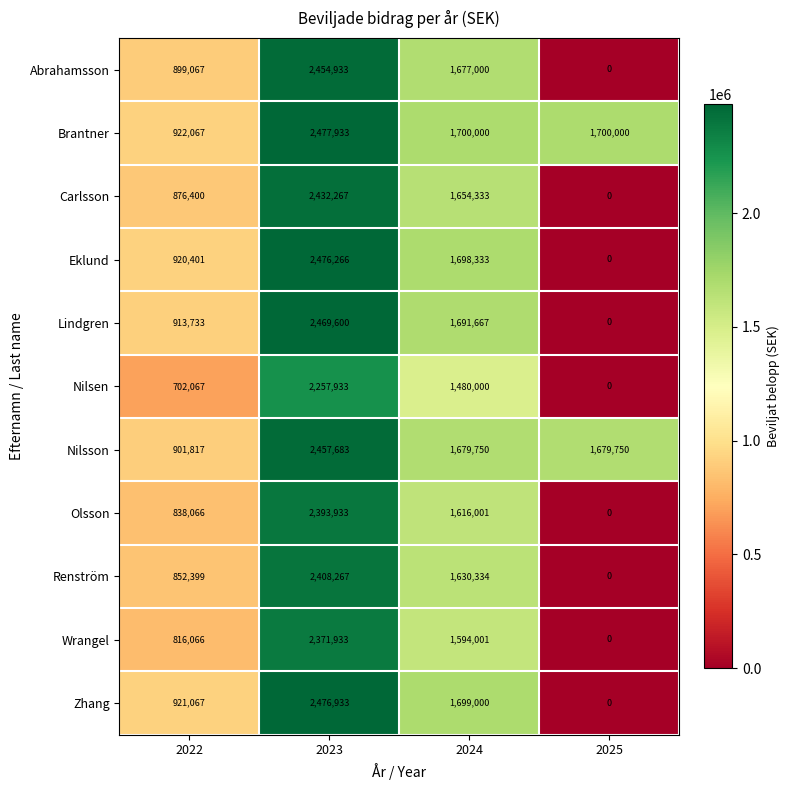

What is the total value across all series at 2023?

26677681